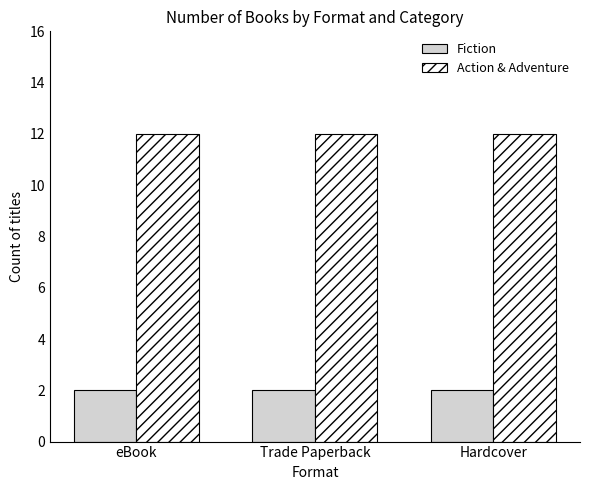

What position from the right is Trade Paperback?

2